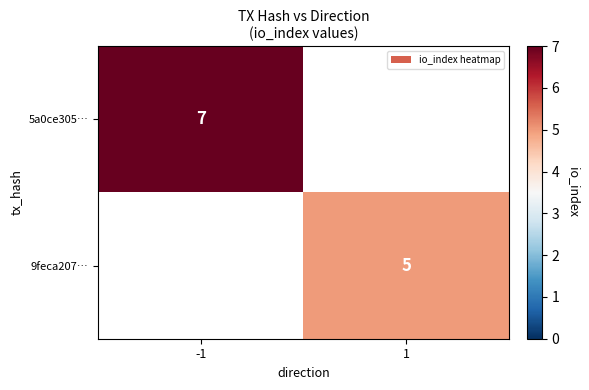

At how many categories does at least one series exceed 6?

1